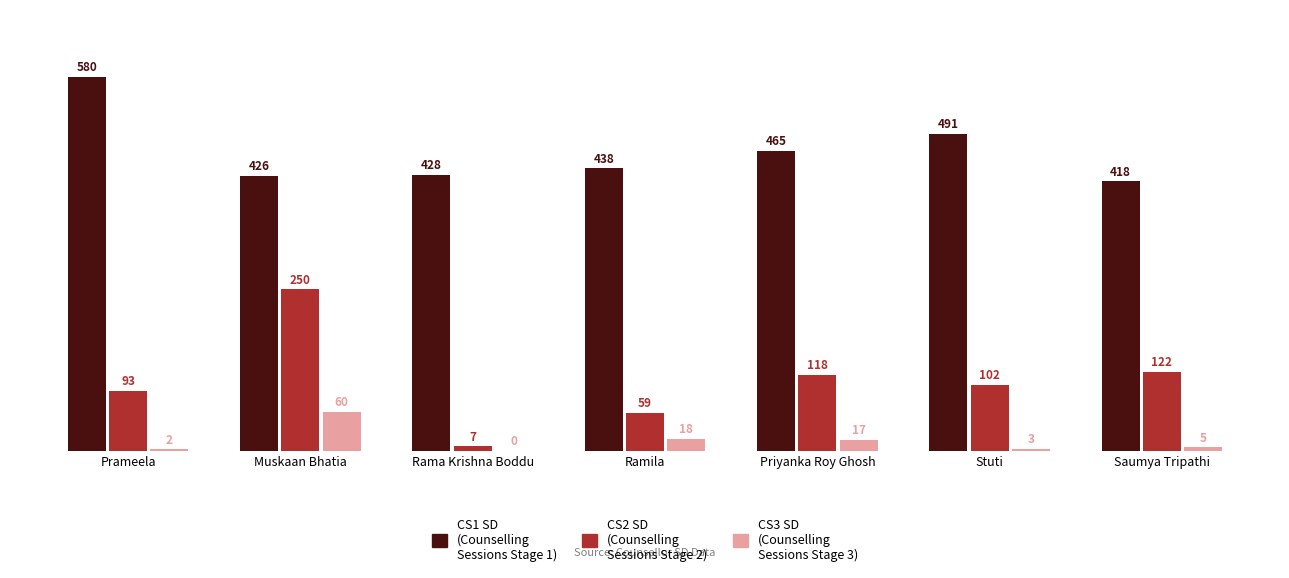

At which category is the sum across all series the highest?

Muskaan Bhatia